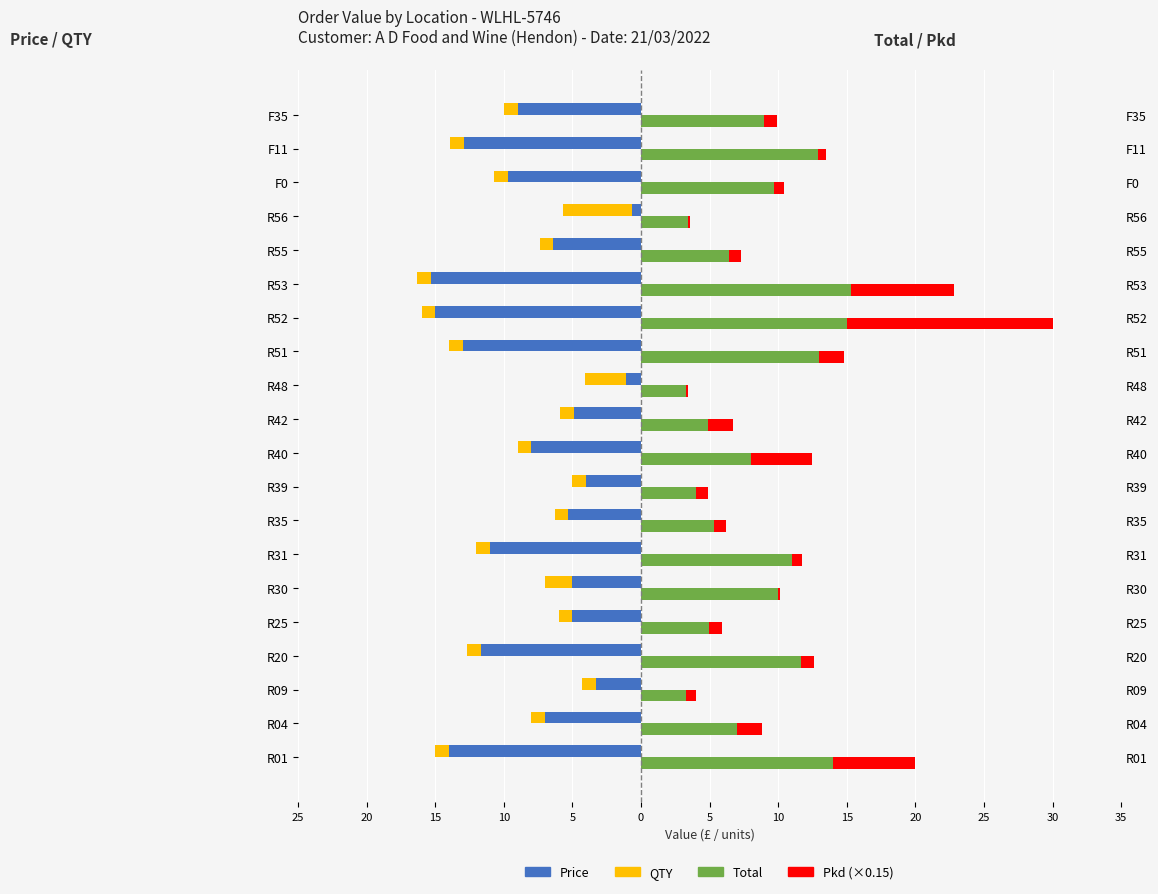

How many bars are there in total?

80